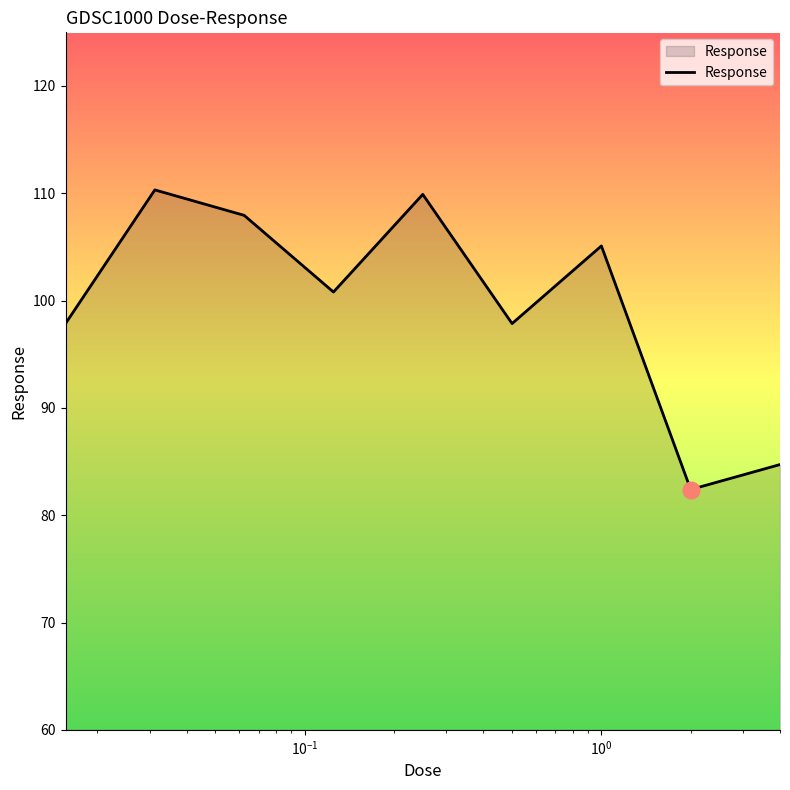

What is the average value?

99.7